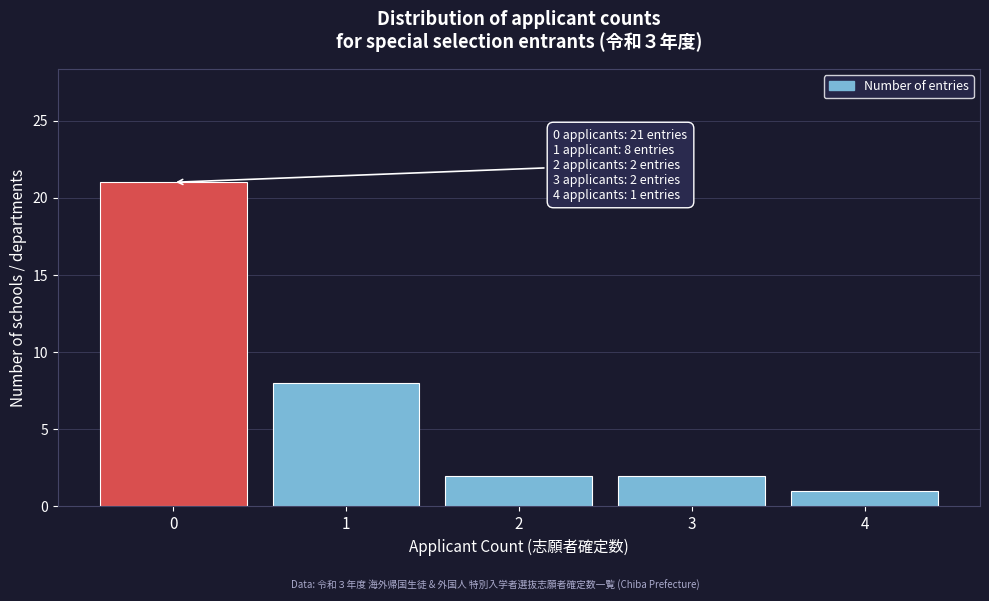

Over which range of the x-axis is the bar tallest?

-0.5 to 0.5